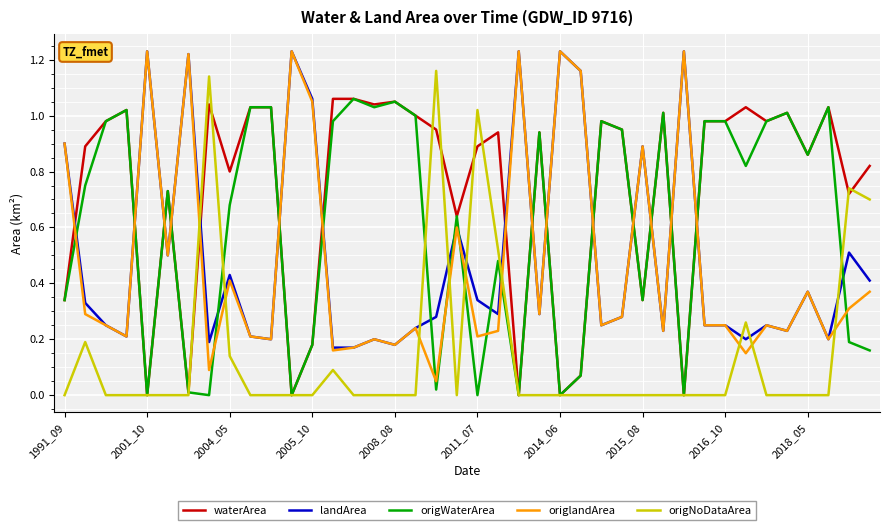

How many times do origWaterArea and origlandArea cross each other?

20